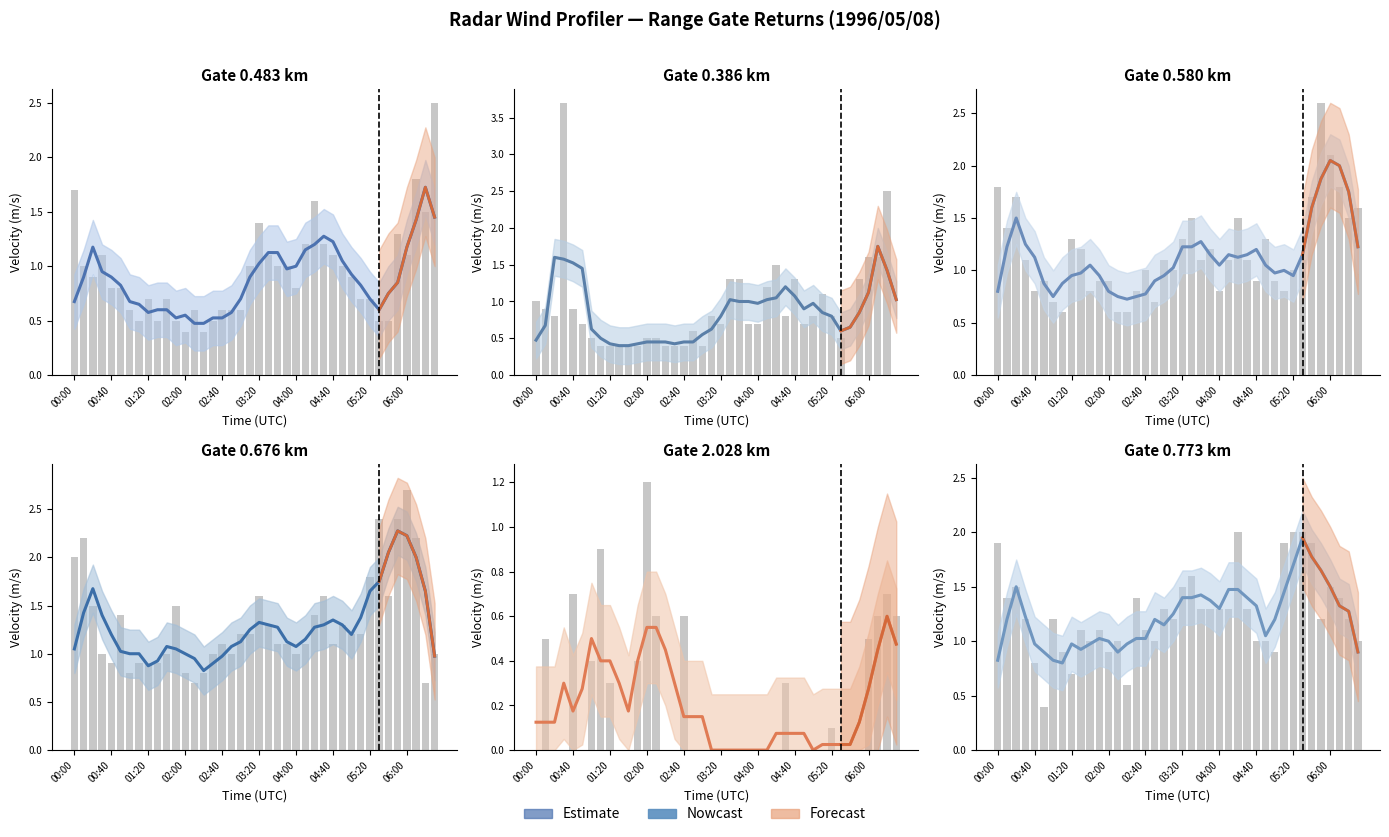

True or false: Nowcast has a value of 0.5 at 06:00.

False